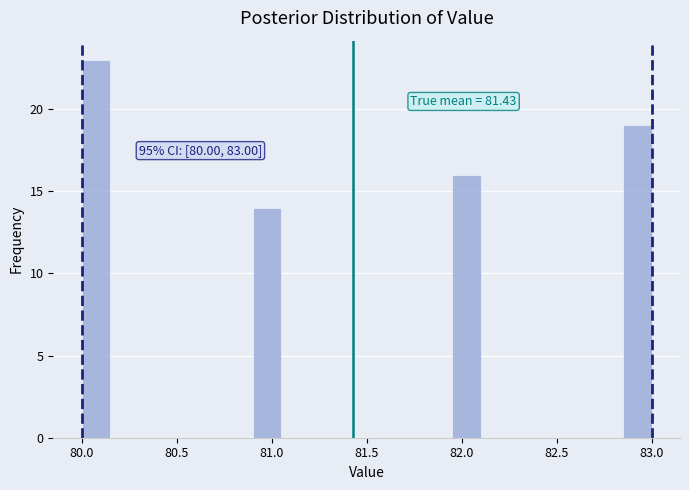

Around what value on the x-axis is the tallest bar? Give the approximate position of its centre, as read against the axis.

80.10